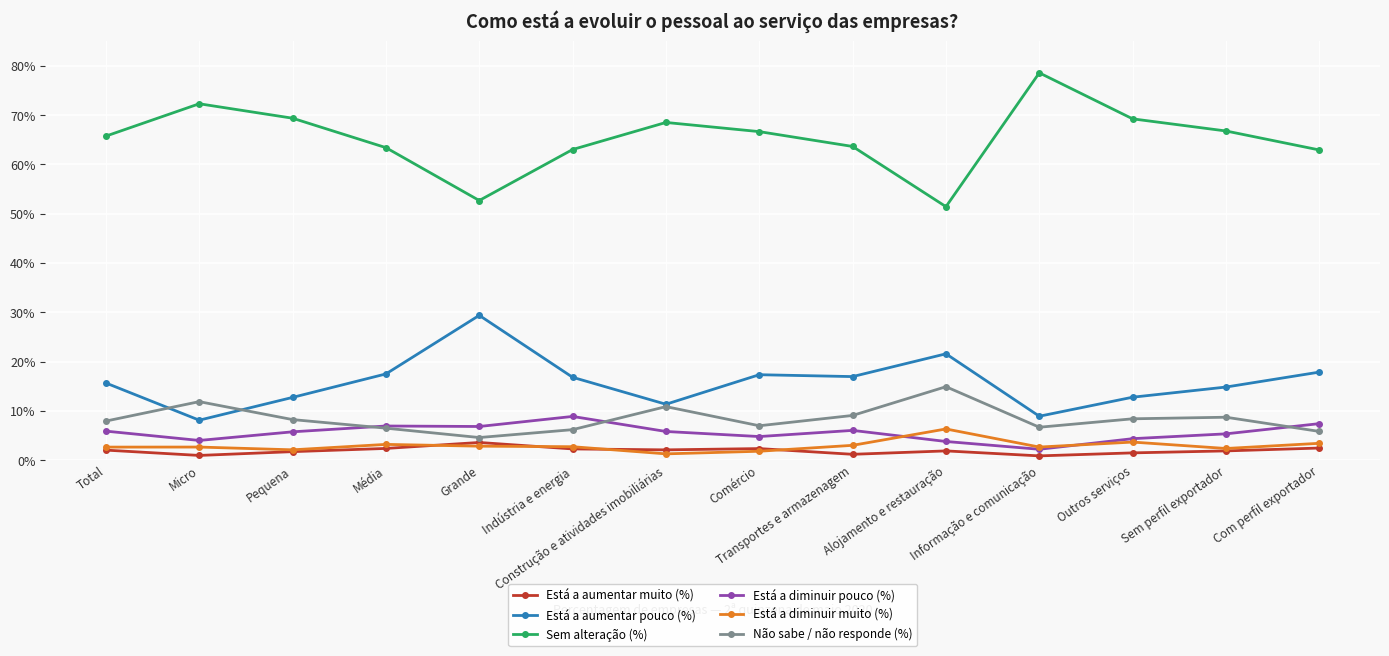

In Não sabe / não responde (%), how many points are lower than both neighbors (excluding endpoints)?

3